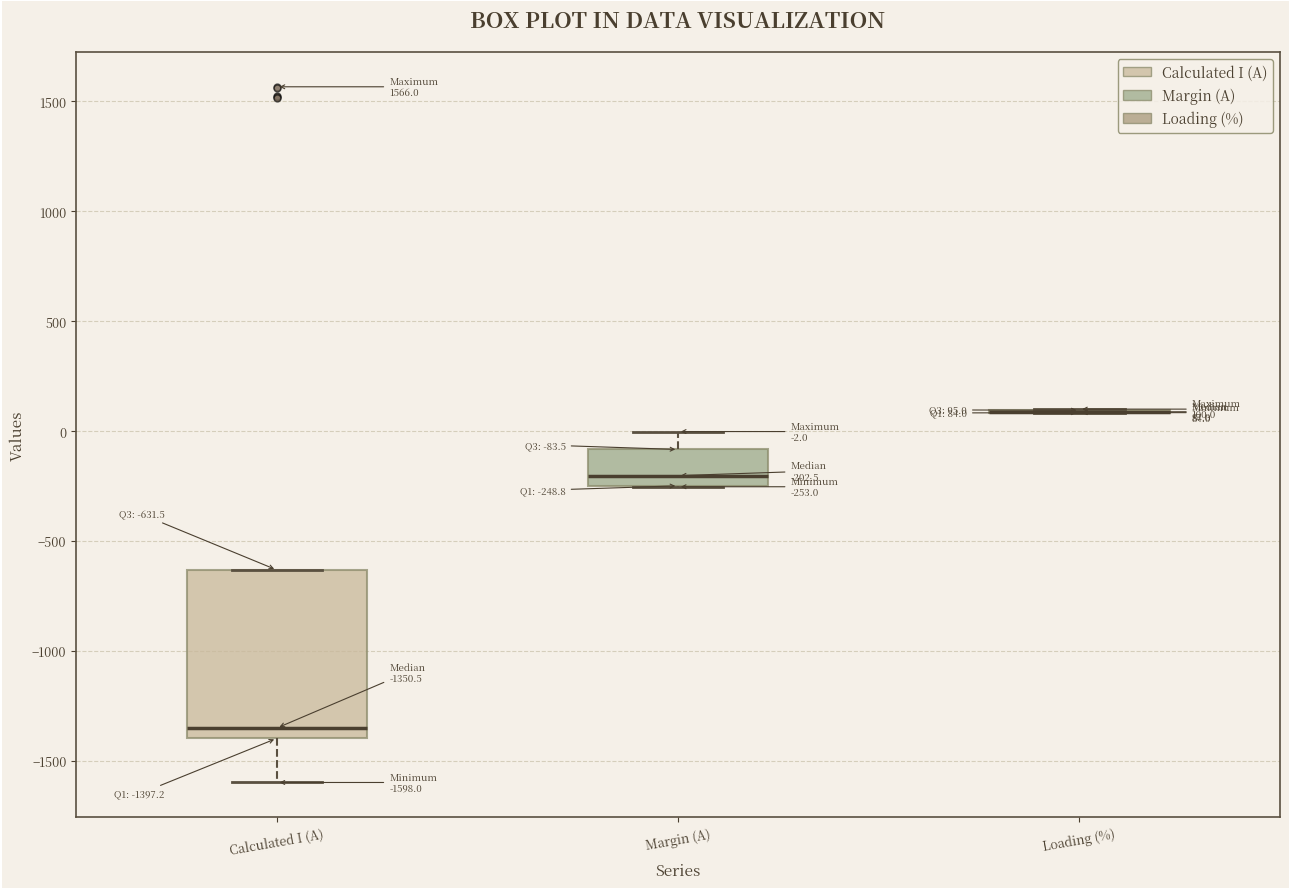

Comparing the boxes themselves (not the whiskers), which one is the tallest?

Calculated I (A)